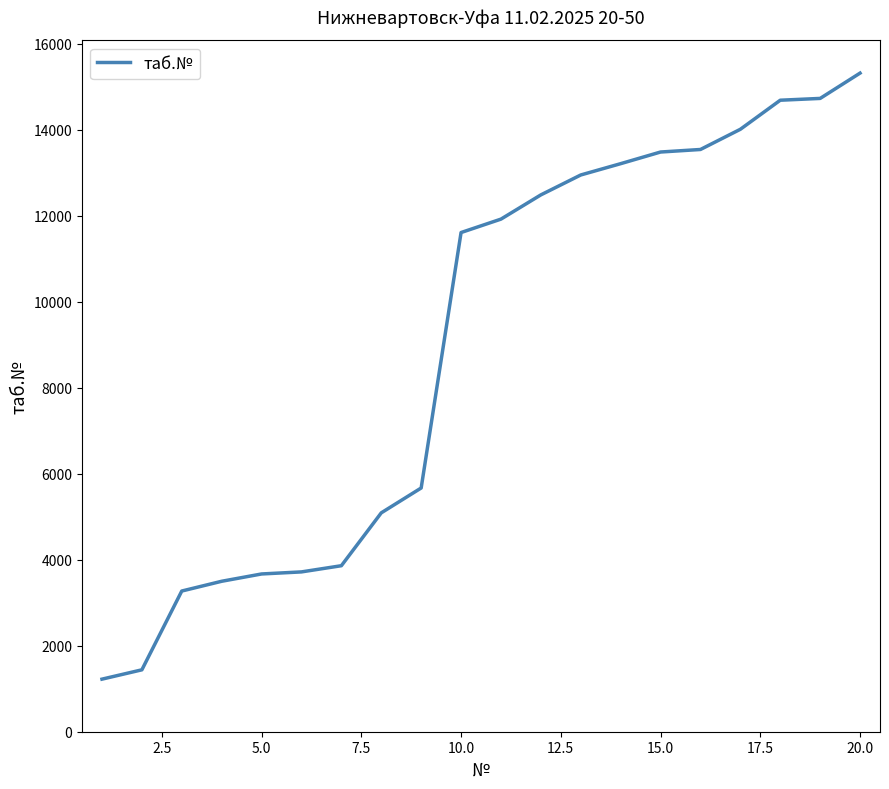

What is the difference between the maximum and minimum values?

14099